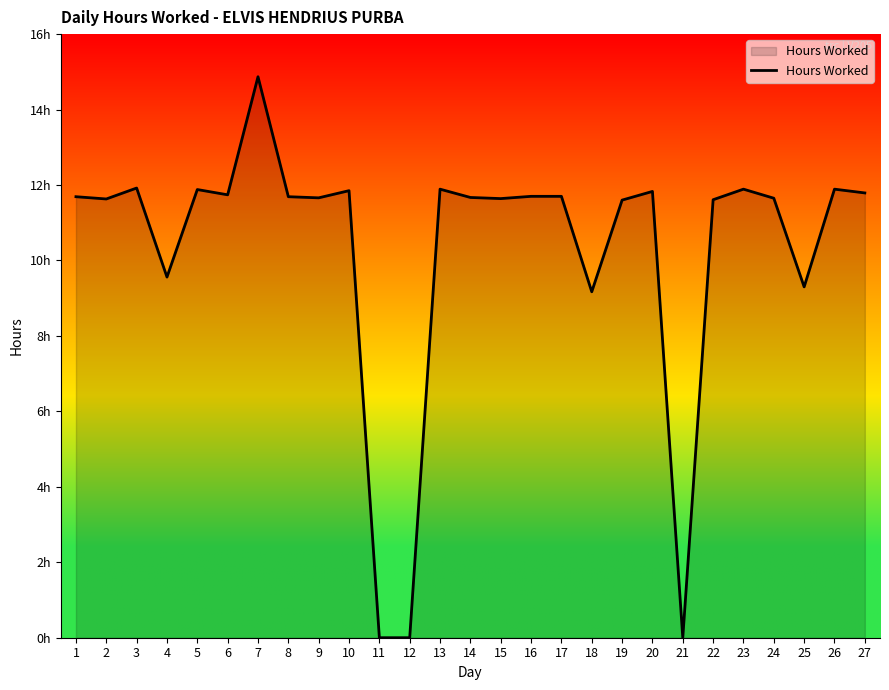

What is the change in value from 1 to 25?

-2.4